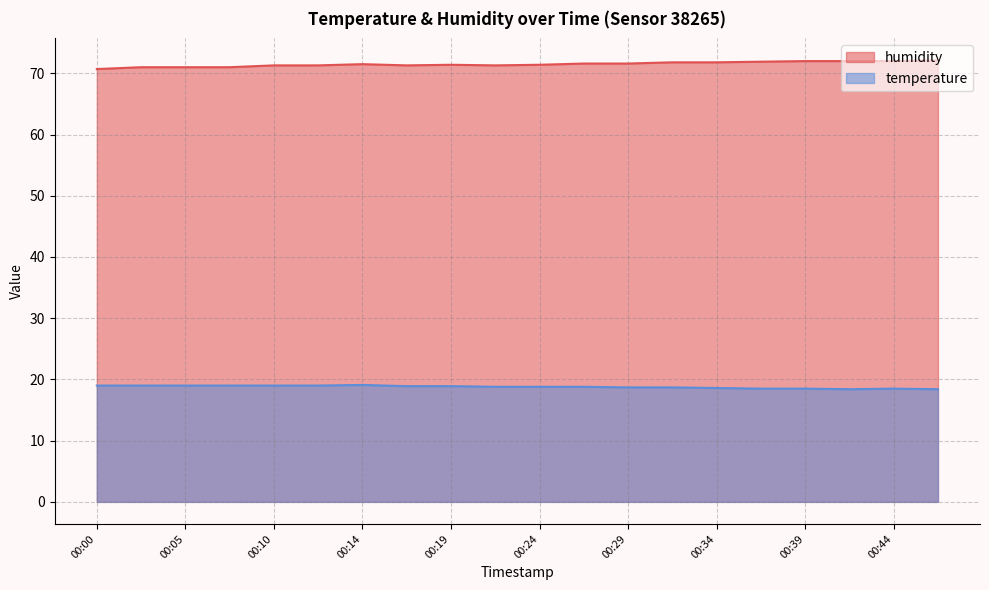

What is the value of the temperature point at the 18th from the left?

18.4